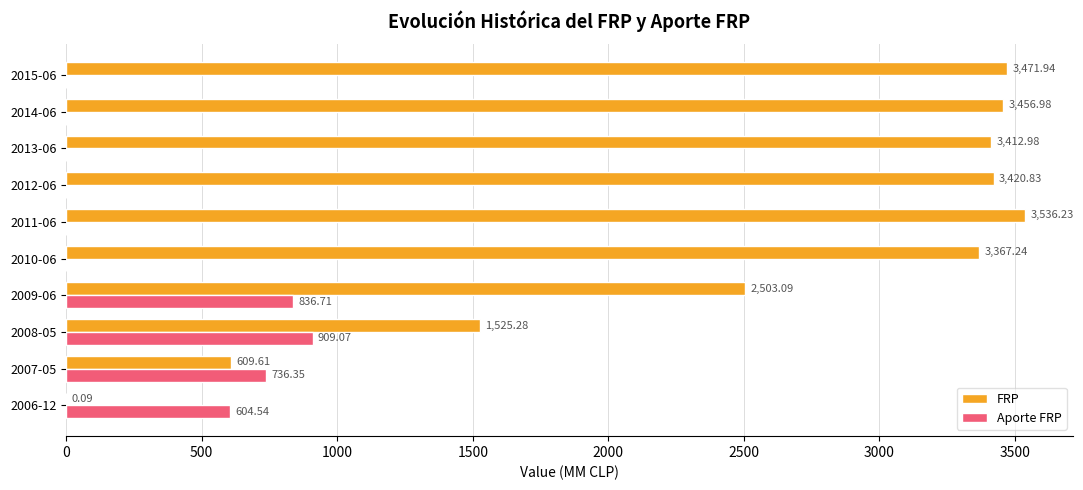

What are all the series names shown in the legend?

FRP, Aporte FRP